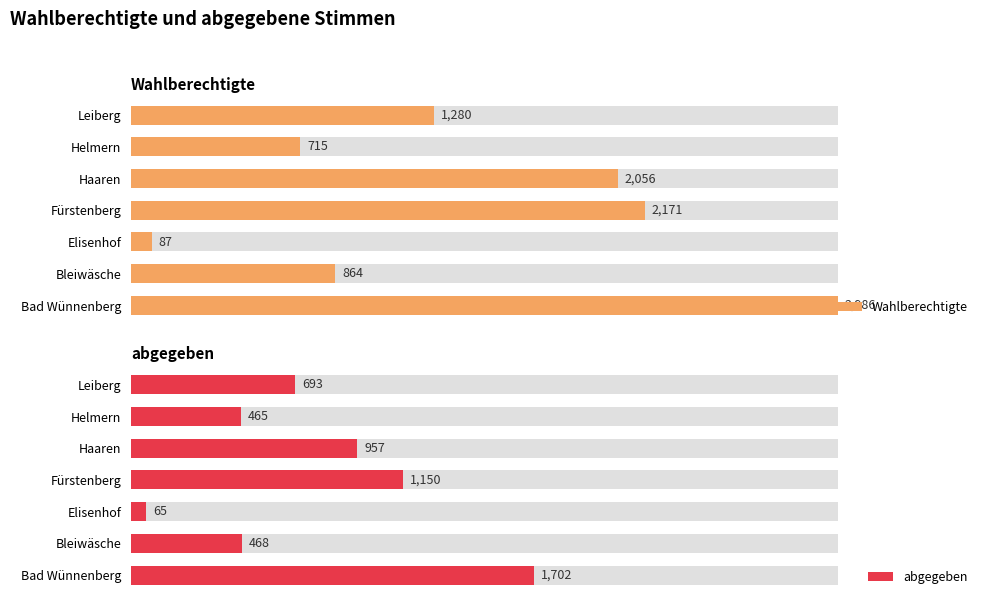

Between Bad Wünnenberg and Helmern, which series saw the biggest shift?

Wahlberechtigte